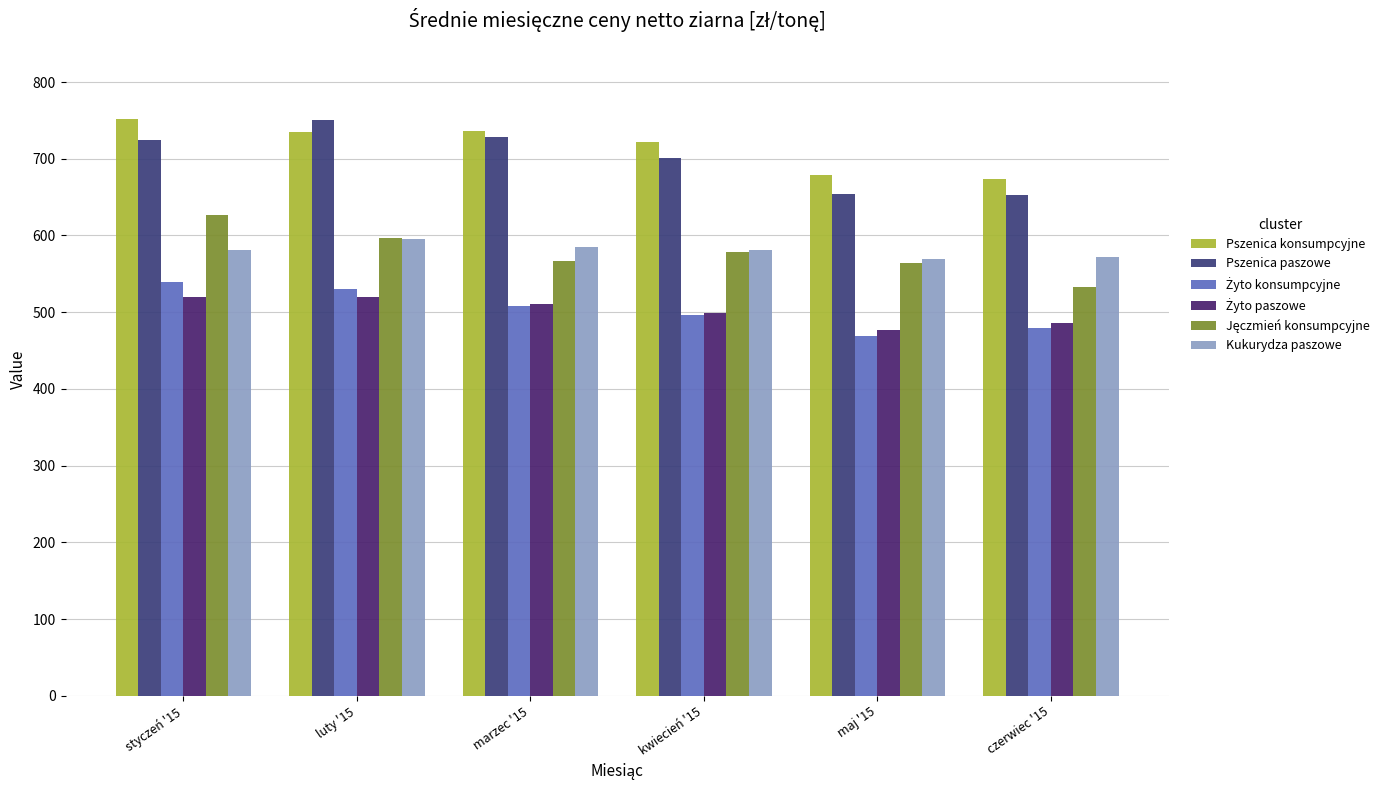

What is the label of the 1st bar from the right?

czerwiec '15